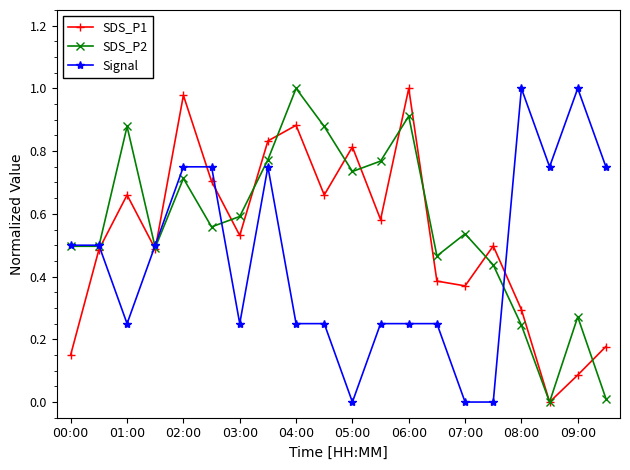

True or false: SDS_P2 has more than 0 interior local peaks.

True